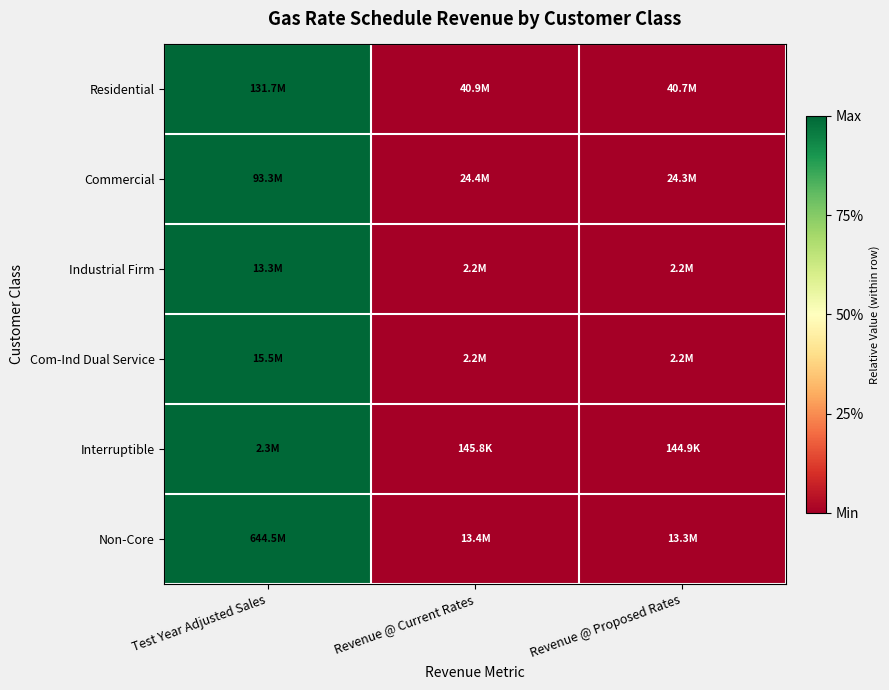

At which category is the sum across all series the highest?

Test Year Adjusted Sales